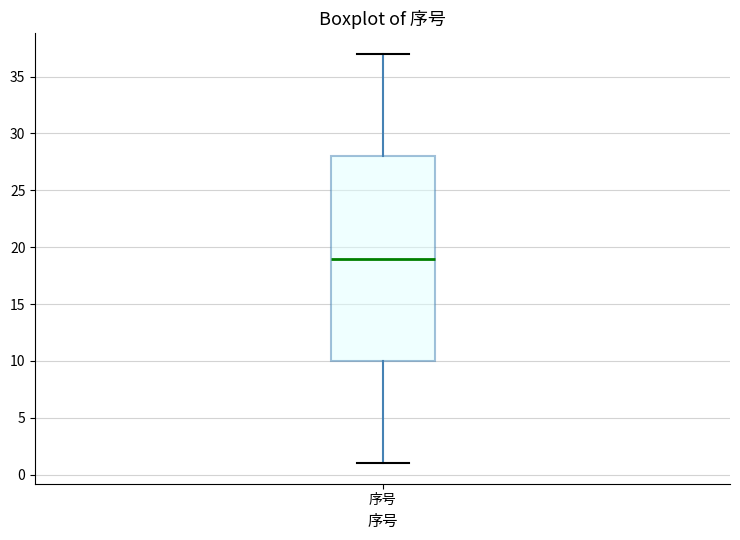

Where is the upper edge of the box for 序号 on the y-axis? The values are not printed on the chart, so give them approximately, as read against the axis.

28